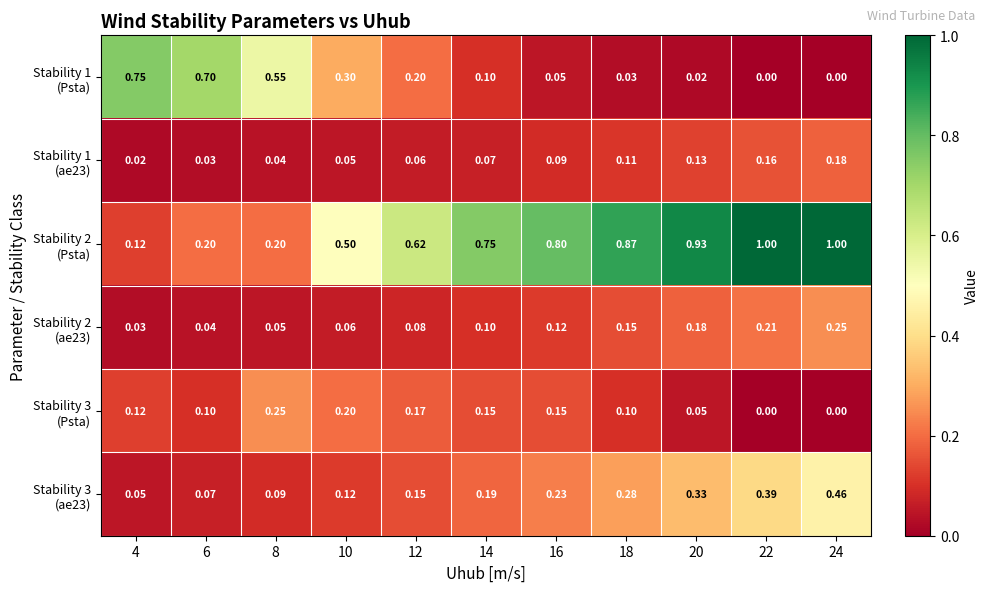

How many data points does each series have?

11